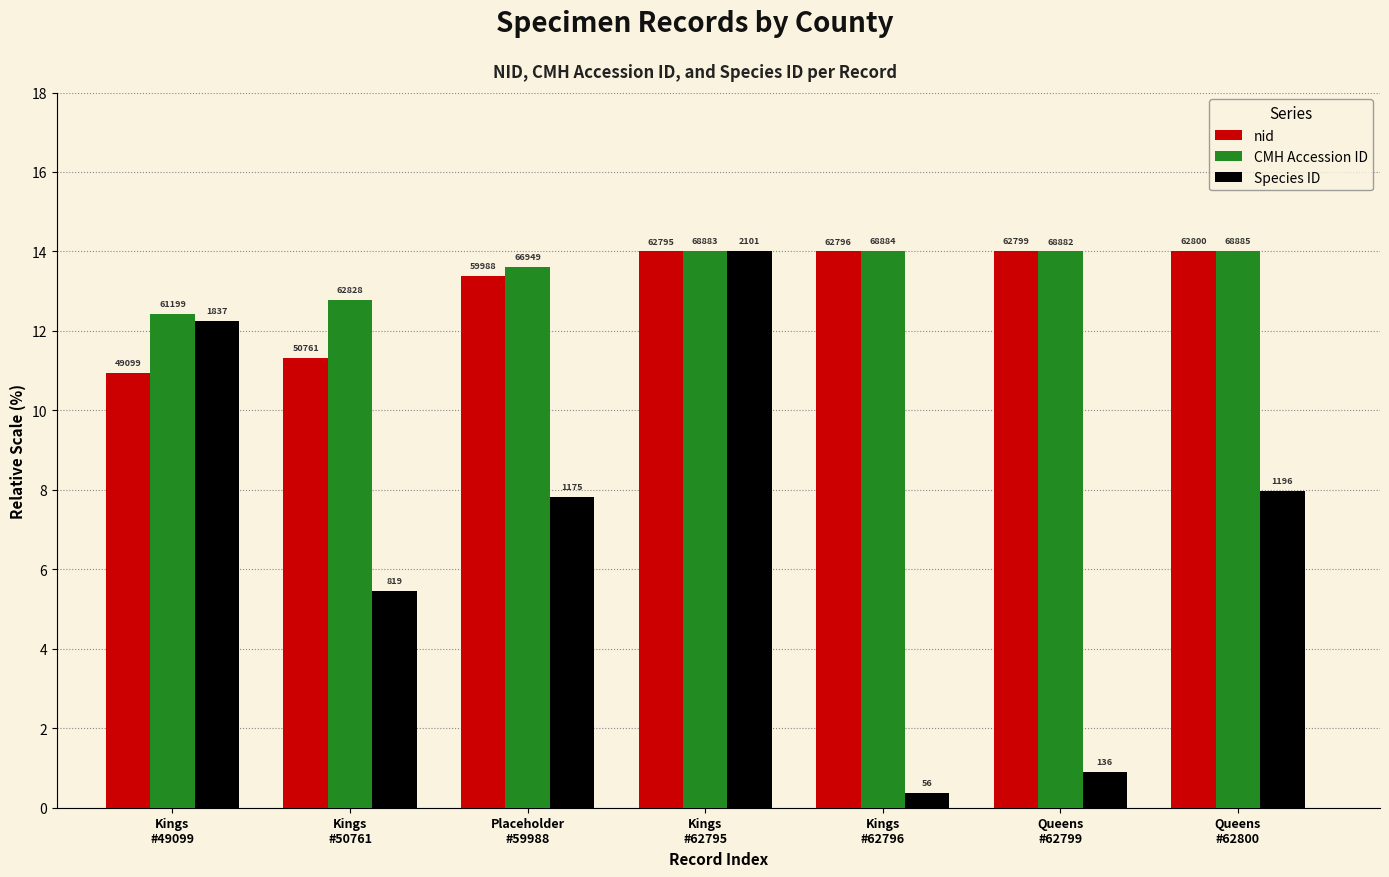

What is the average value of the Species ID series?

7.0